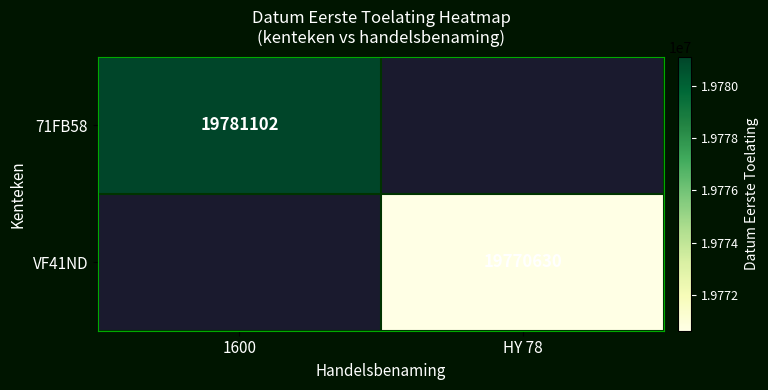

Is it true that VF41ND equals 19770630 at HY 78?

True